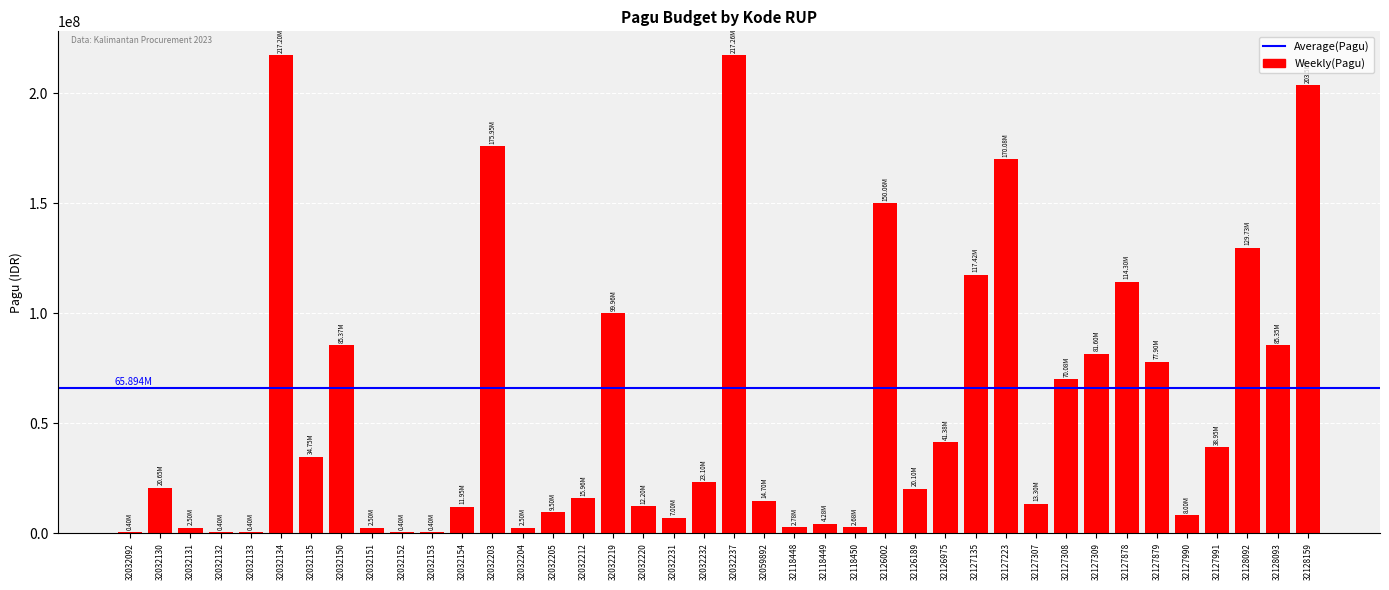

Where is the data nearest to the value 108830000?

32127878